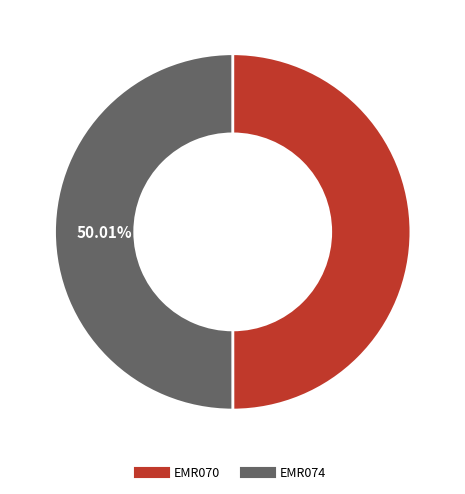

What is the ratio of the value at EMR074 to the value at EMR070?

1.0